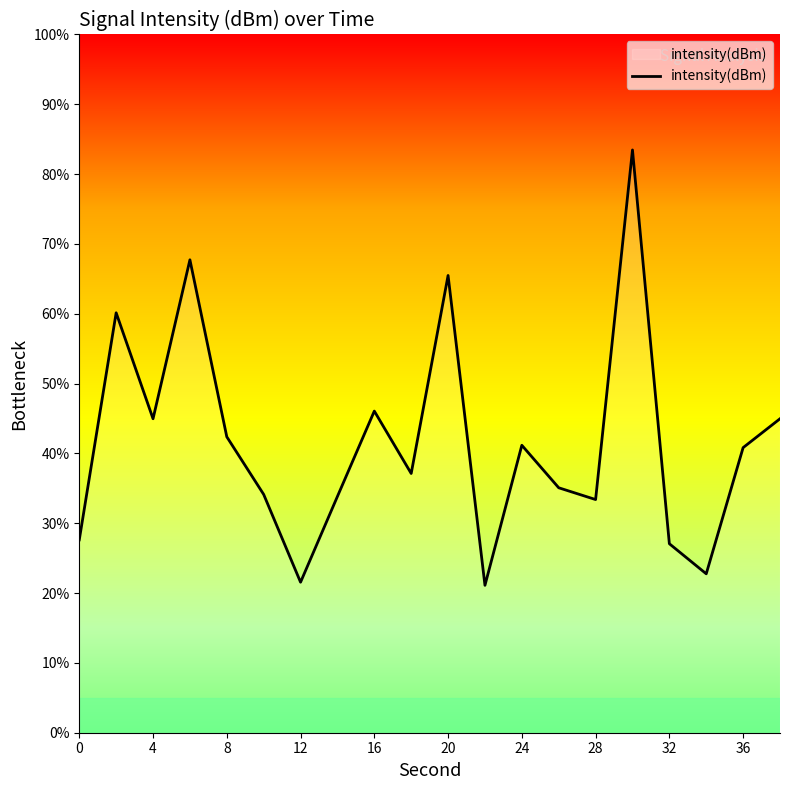

What is the difference between the maximum and minimum values?

62.4